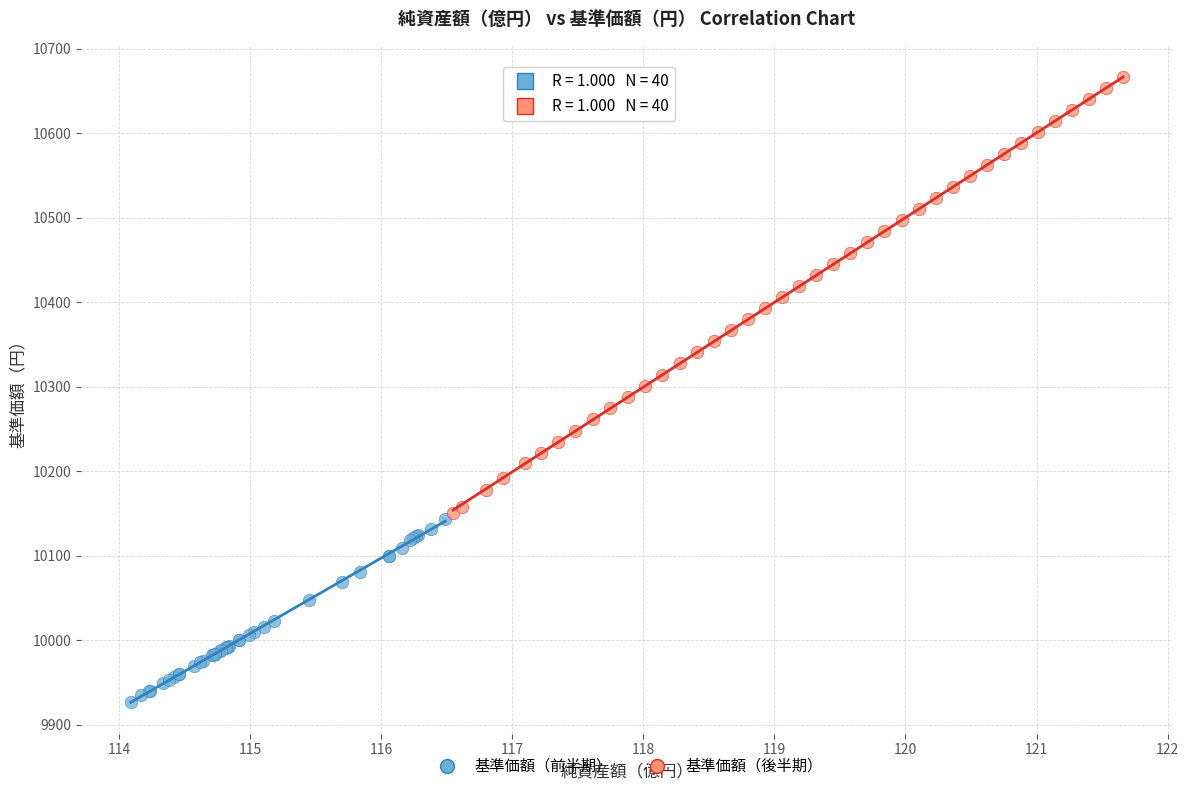

Which series has the widest spread of Y values?

基準価額（後半期）